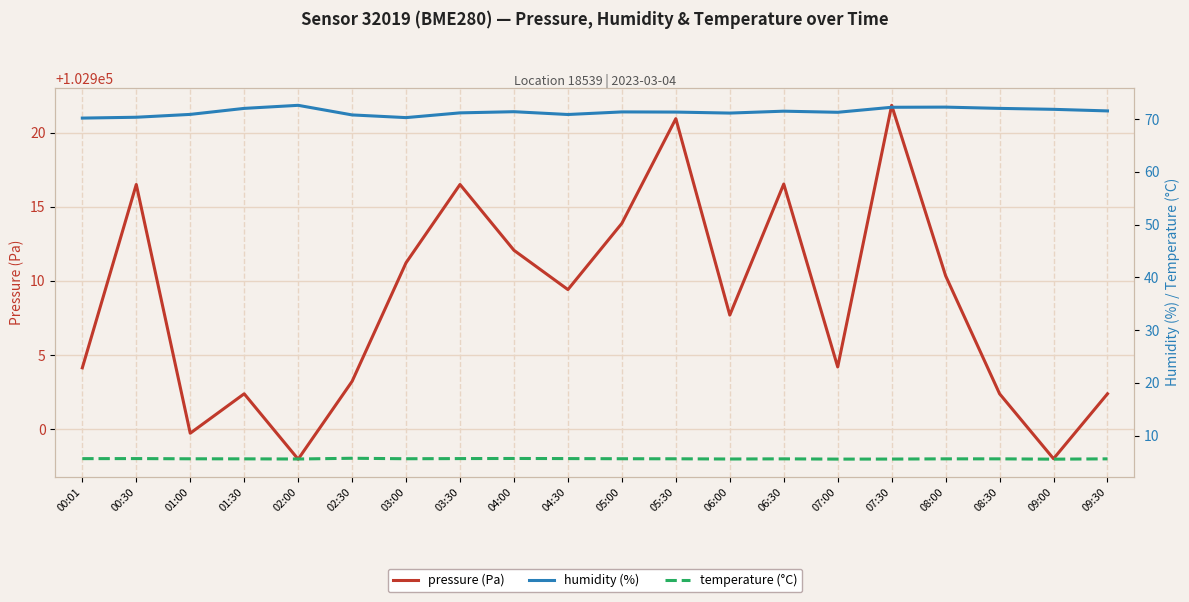

At how many categories does at least one series exceed 2103?

20